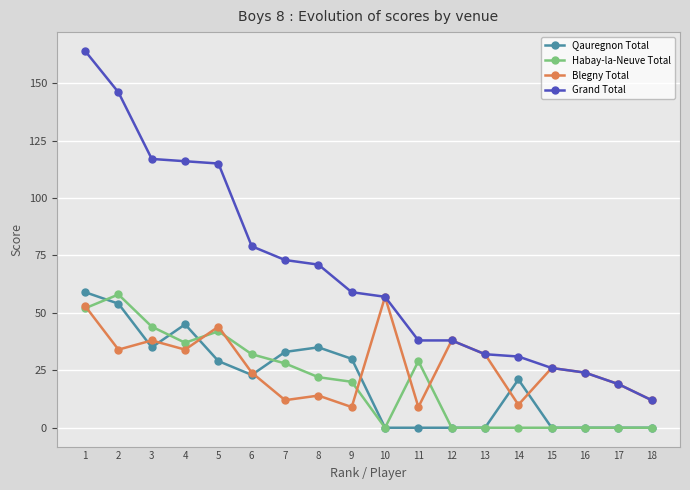

What is the value of the Qauregnon Total point at the 8th from the left?

35